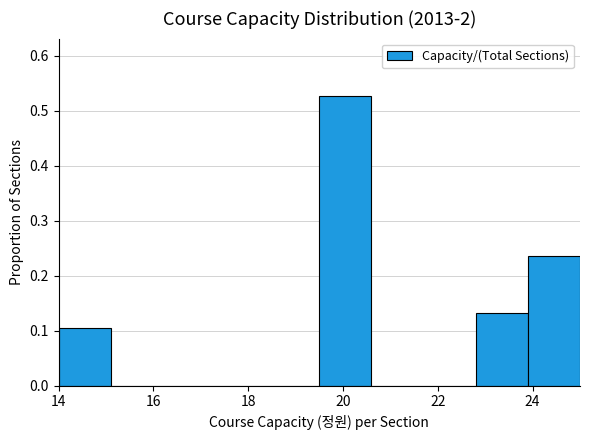

How tall is the bar that spans 22.8 to 23.9 on the x-axis? Neither the bar edges nor the heights are printed on the chart, so give them approximately, as read against the axes.

0.13